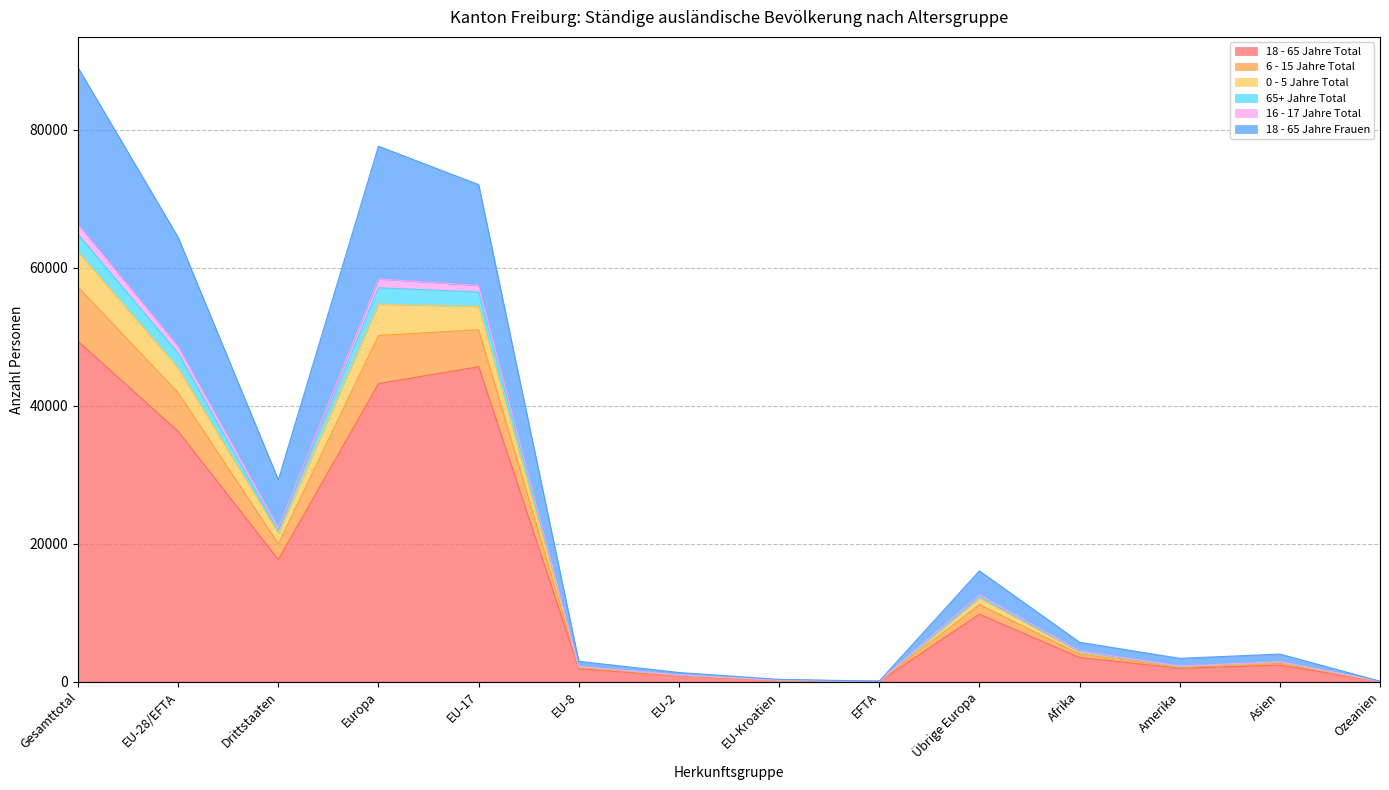

At which label does 18 - 65 Jahre Total reach its peak?

Gesamttotal